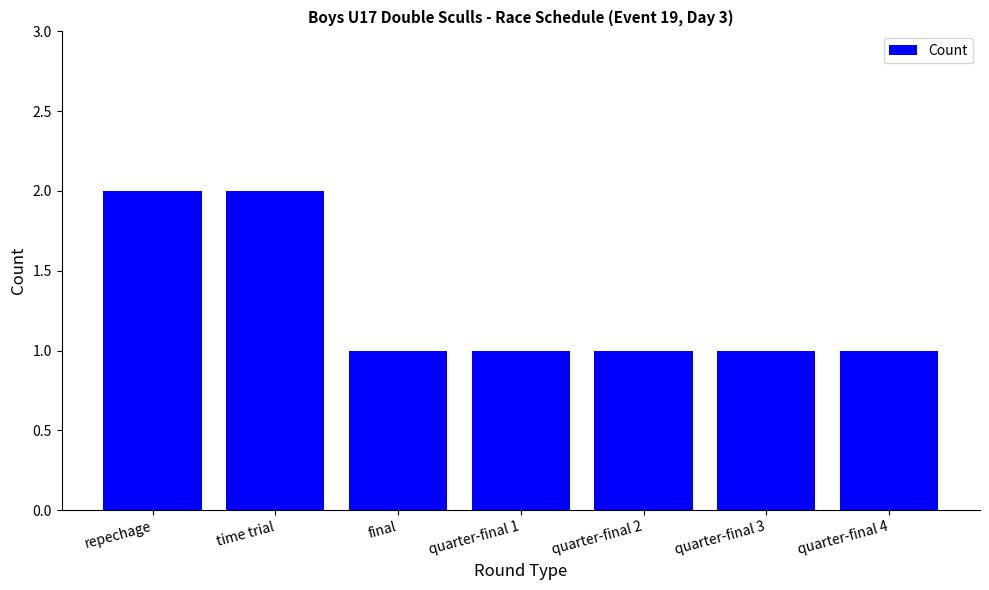

How many values are between 1 and 2?

7